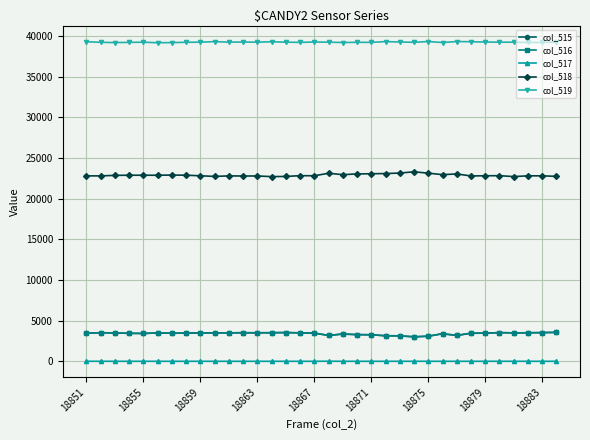

True or false: col_519 has more than 2 points higher than both neighbors.

True